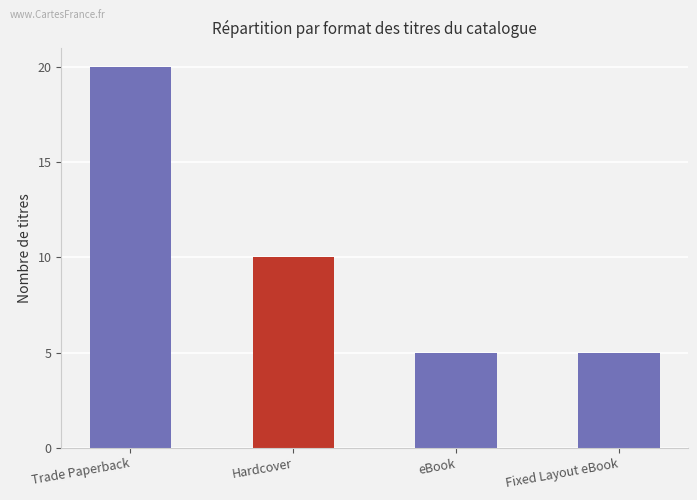

Are the bars grouped side by side (vs. stacked)?

No